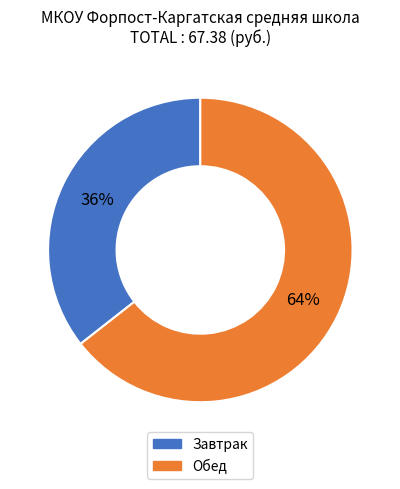

To the nearest percent, what is the combined percentage of Завтрак and Обед?

100%